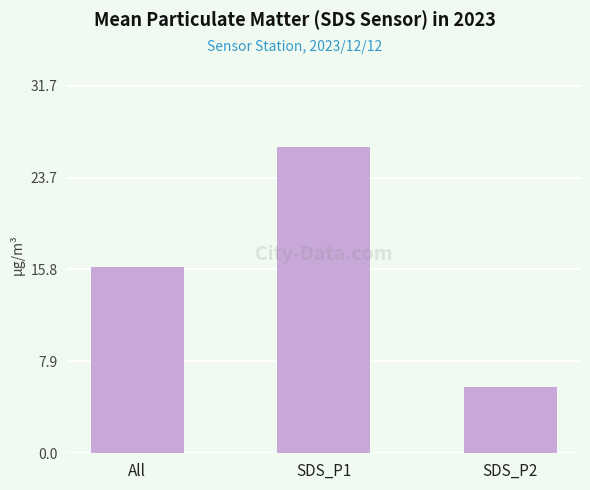

Reading left to right, list all the values displayed in this chart.

All=16.1	SDS_P1=26.4	SDS_P2=5.7